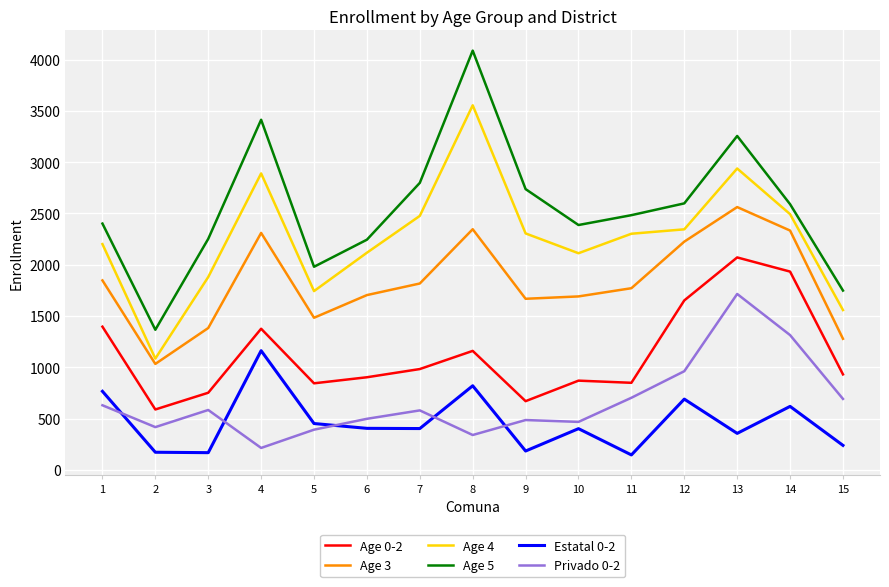

Which series changed the most between 2 and 12?

Age 4